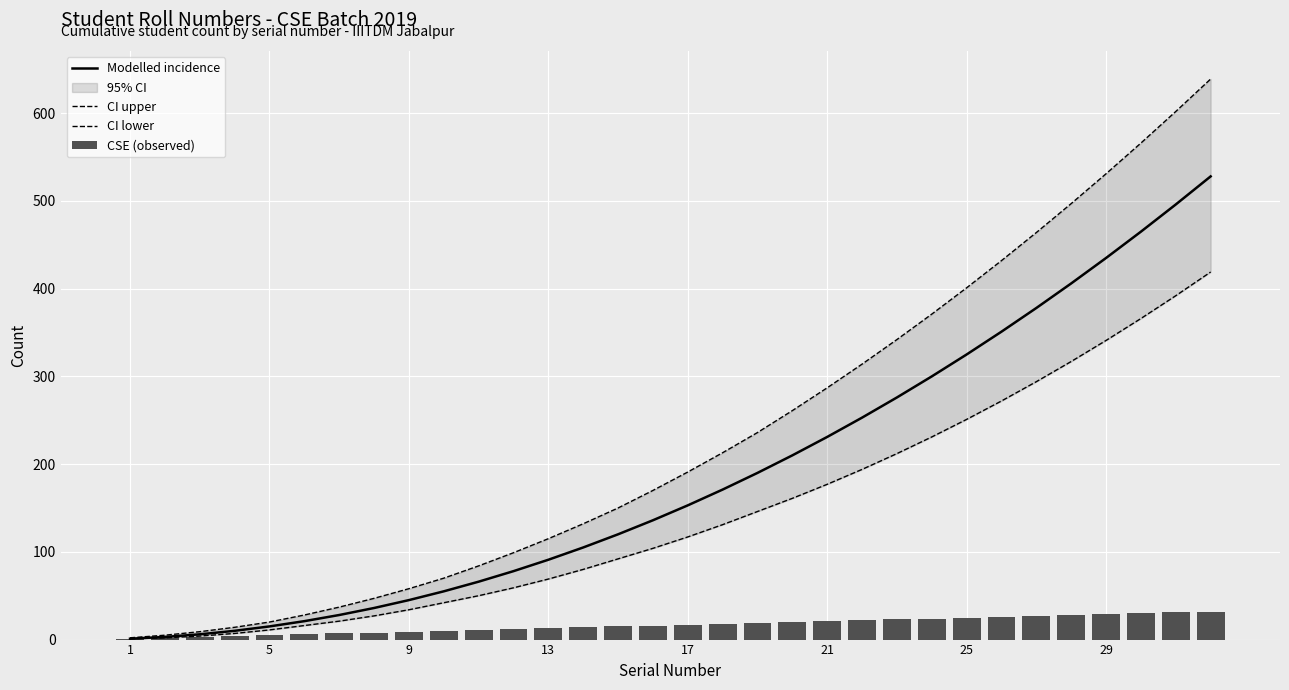

What is the highest value of the Modelled incidence series?

528